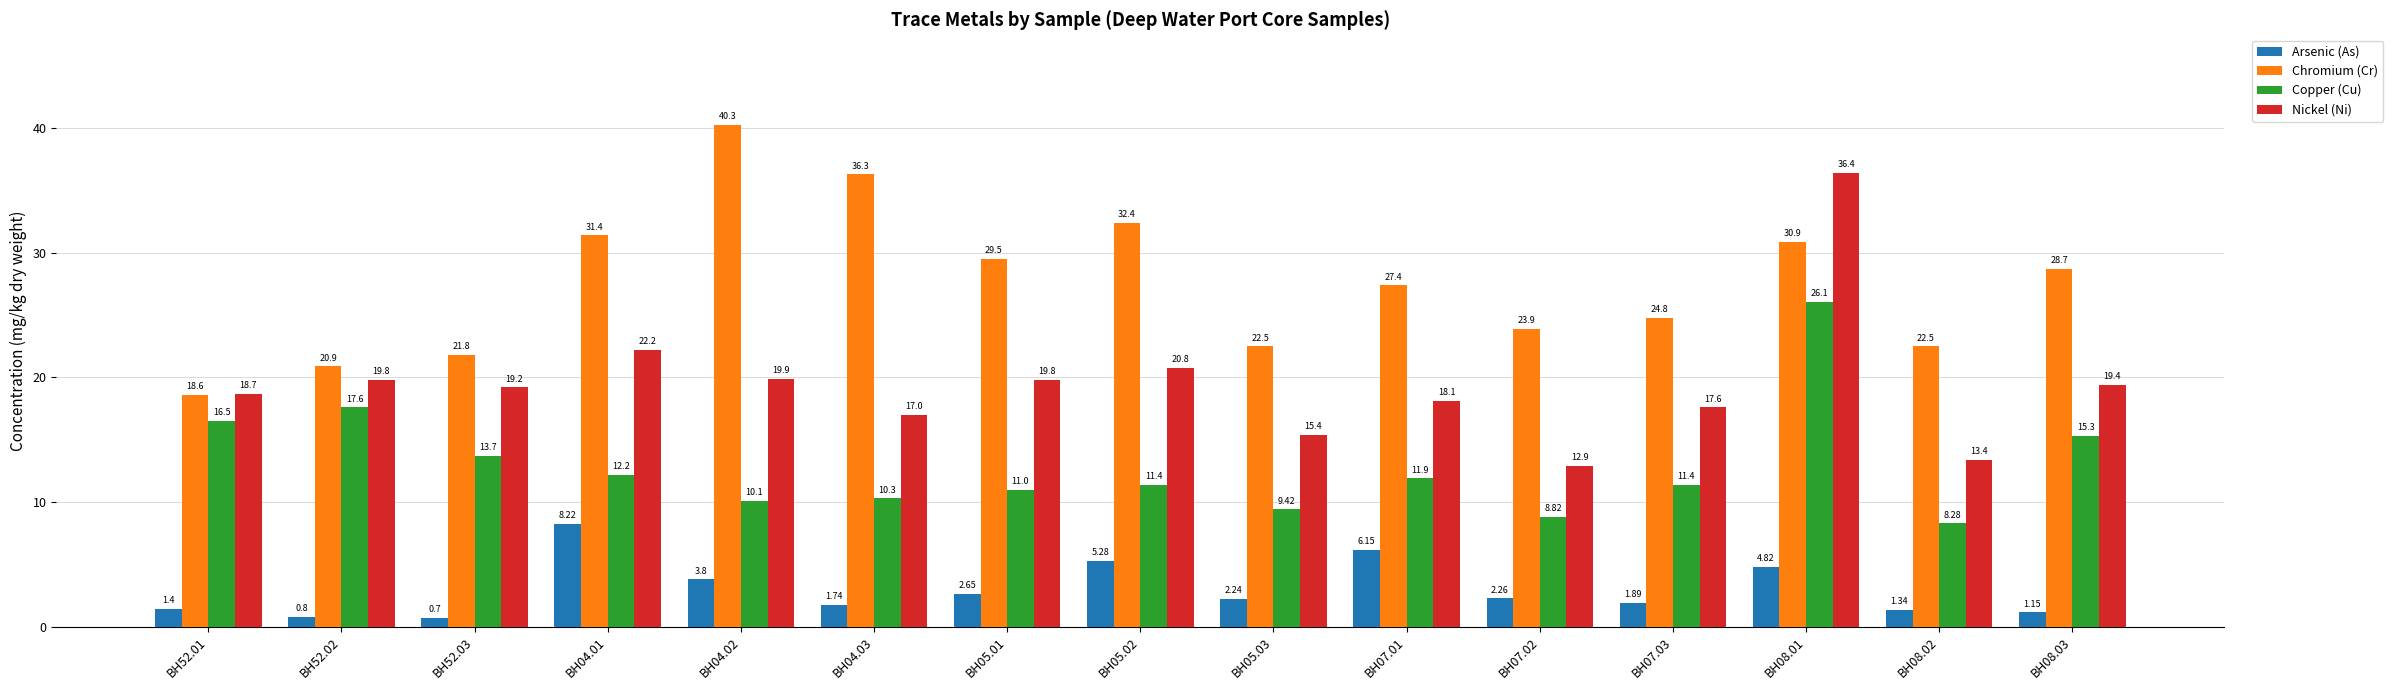

What is the value of the Copper (Cu) bar at the 11th from the left?

8.8